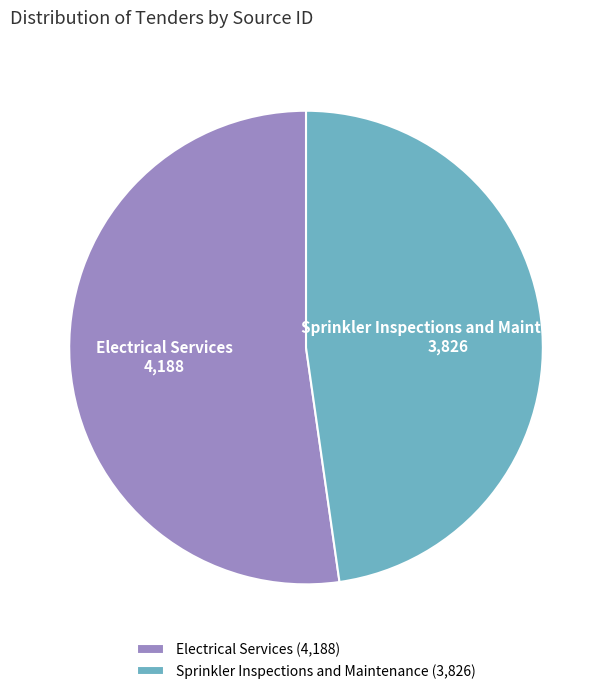

Between Sprinkler Inspections and Maintenance and Electrical Services, which is larger?

Electrical Services